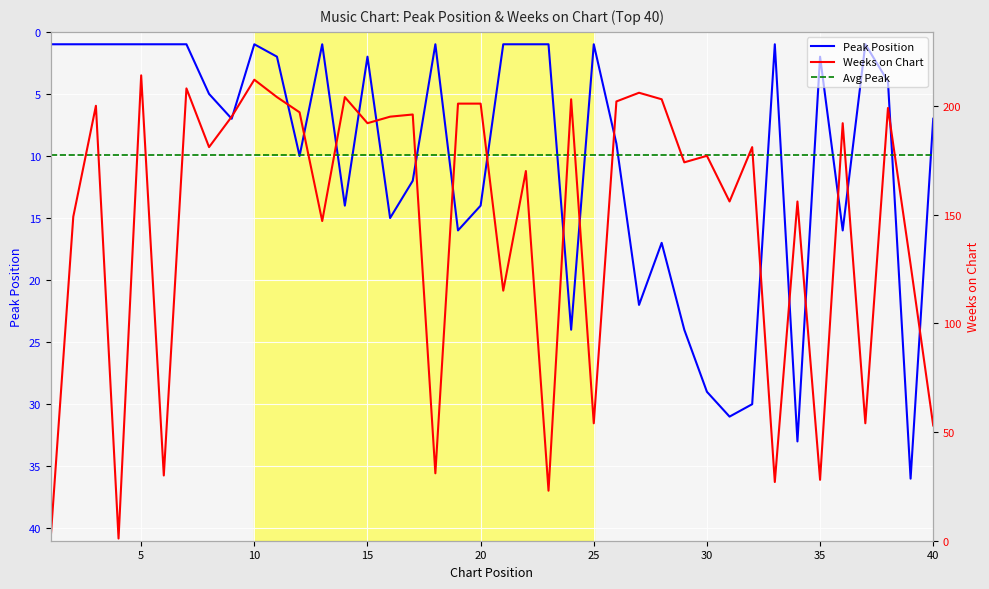

What is the sum of all Peak Position values?

397.0